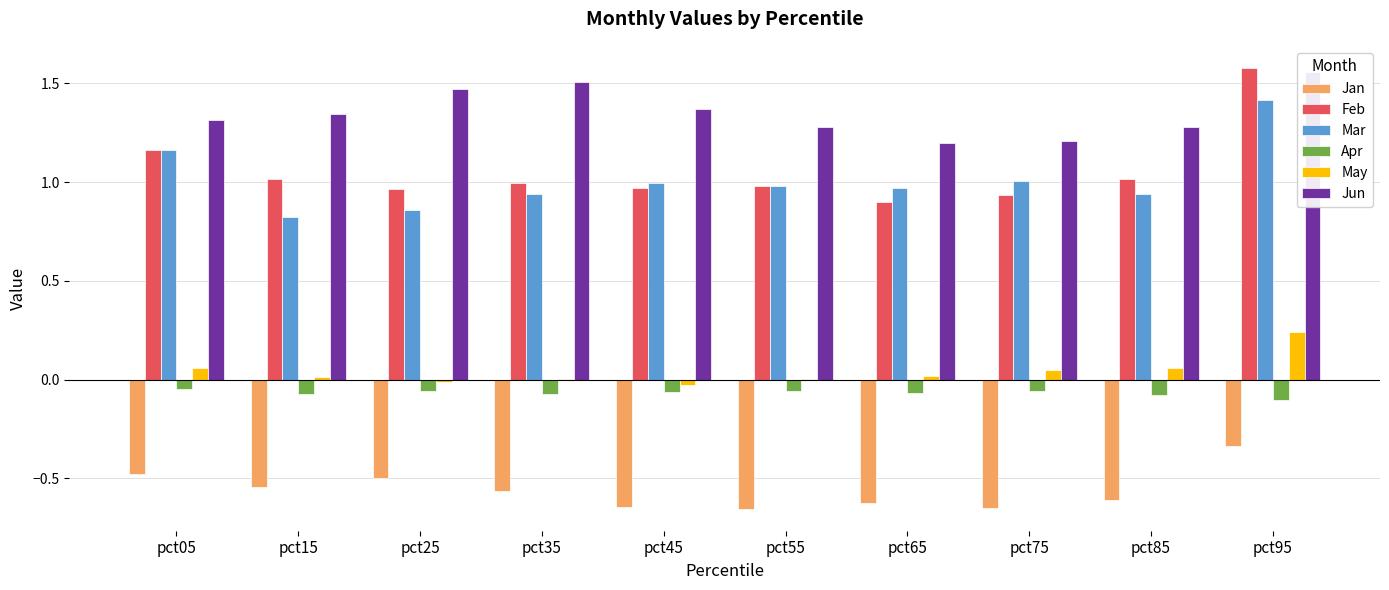

Is the value of Feb at pct85 greater than the value of Jan at pct45?

Yes